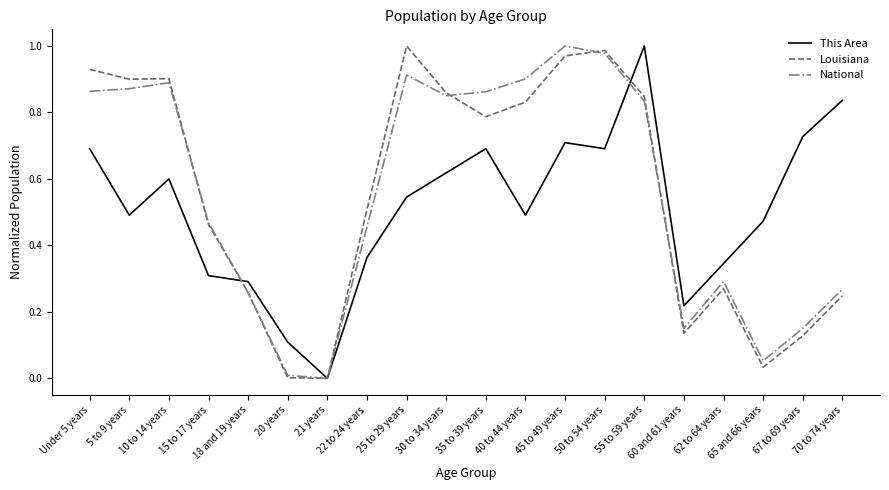

What is the sum of all Louisiana values?

11.1